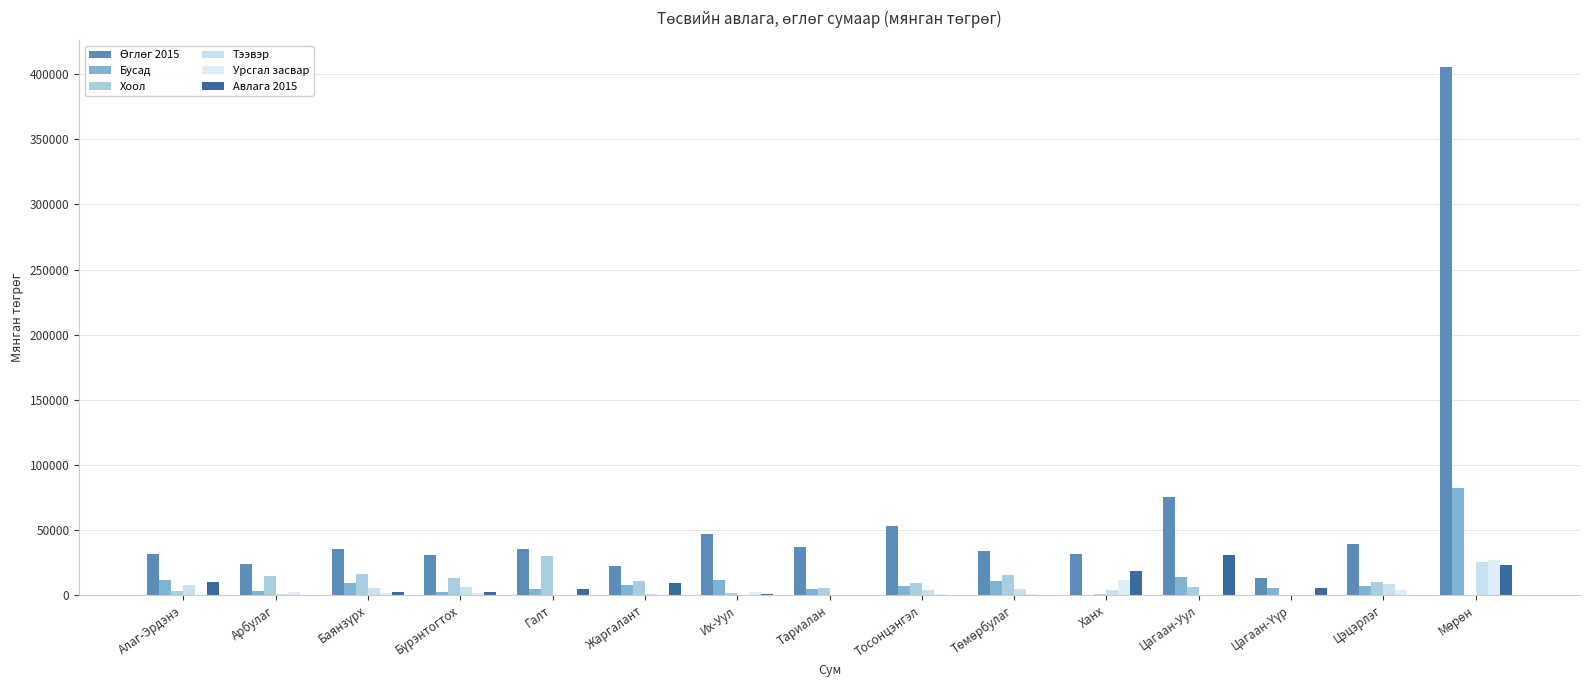

How many data points does each series have?

15